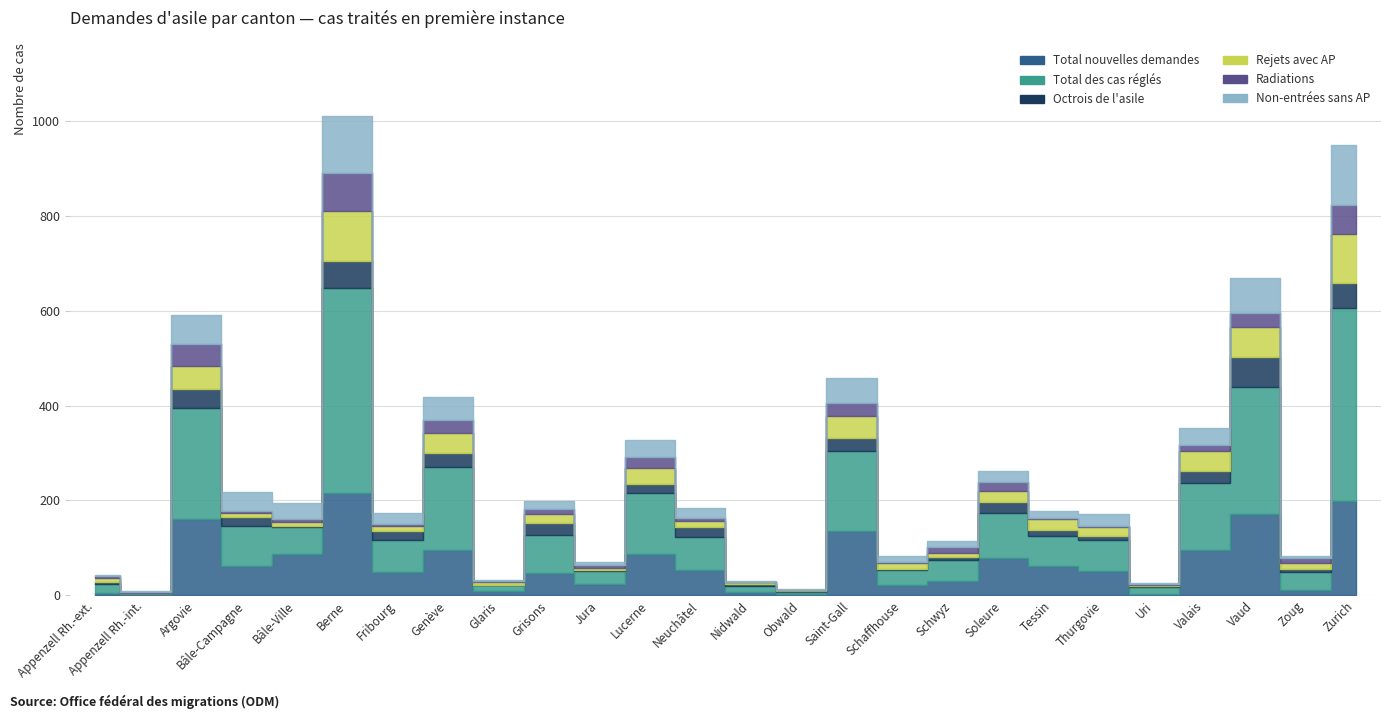

What is the highest value of the Octrois de l'asile series?

64